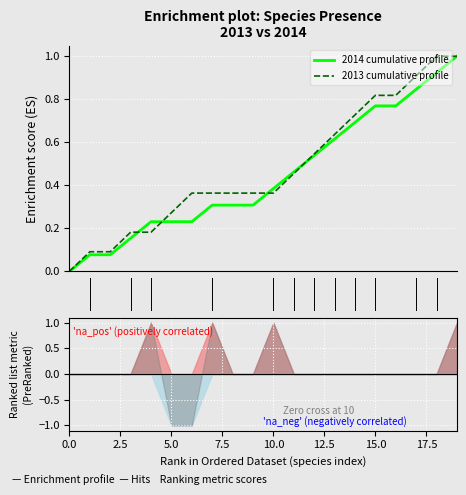

Is it true that 2013 cumulative profile equals 0.3 at 10.0?

False